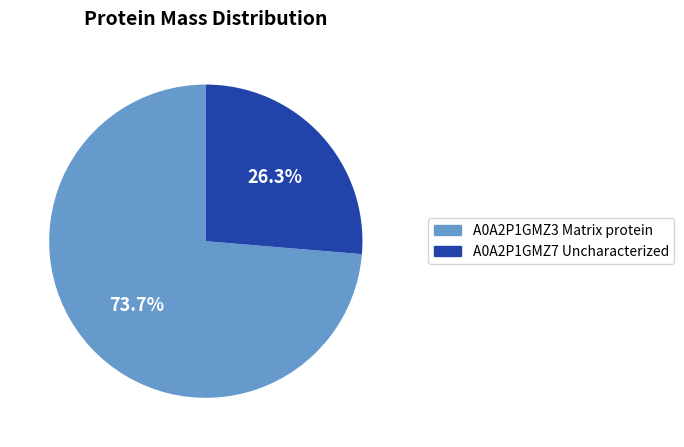

To the nearest percent, what is the average slice percentage?

50%